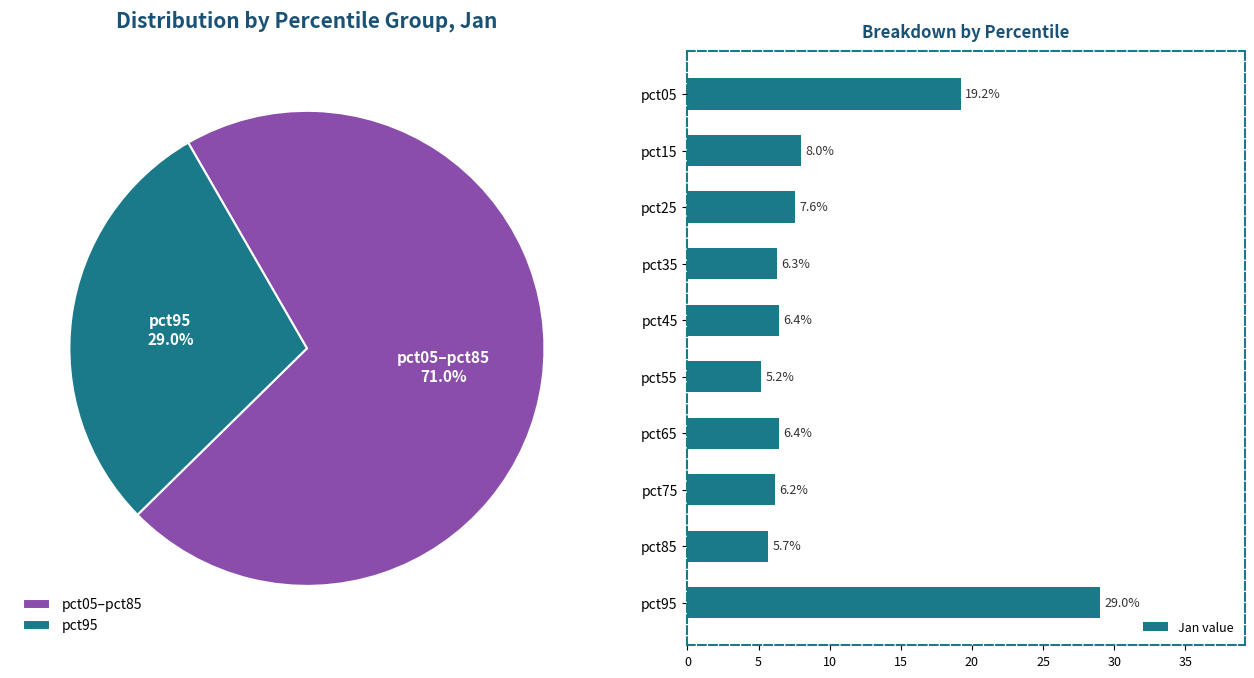

The value of Jan value at pct15 is 8.0. True or false?

True